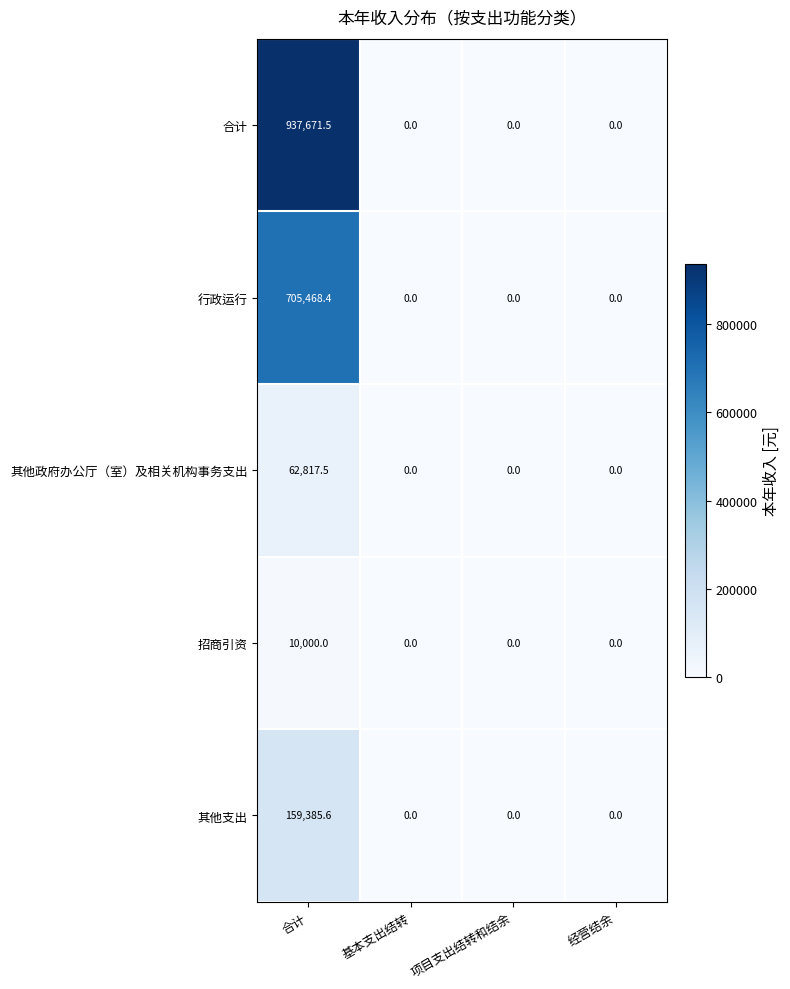

The 合计 series shows 937671.5 at 合计. True or false?

True